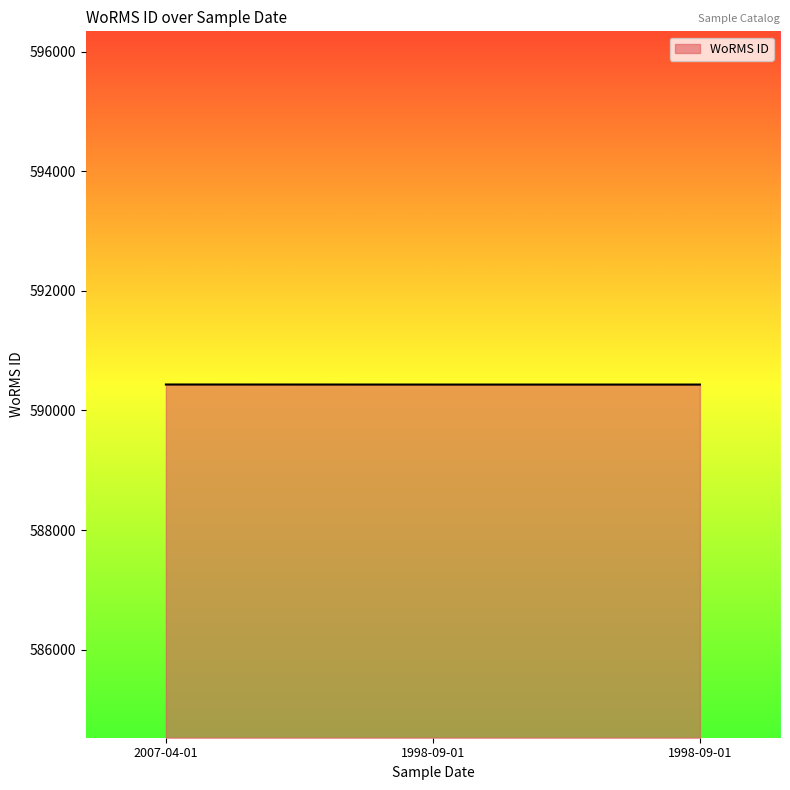

Is it true that the value at 1998-09-01 is 230655?

False